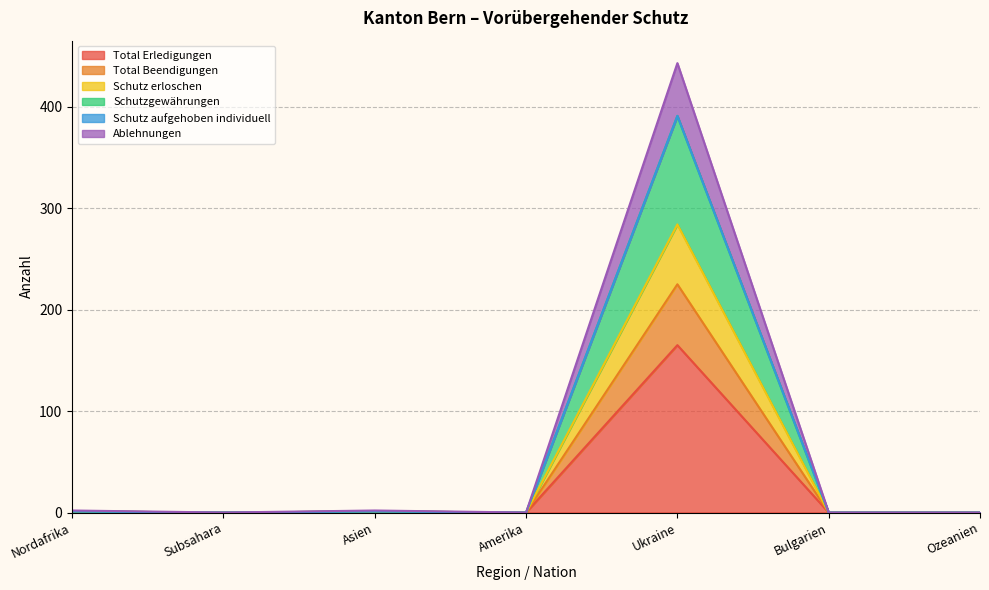

At which label does Total Erledigungen reach its peak?

Ukraine